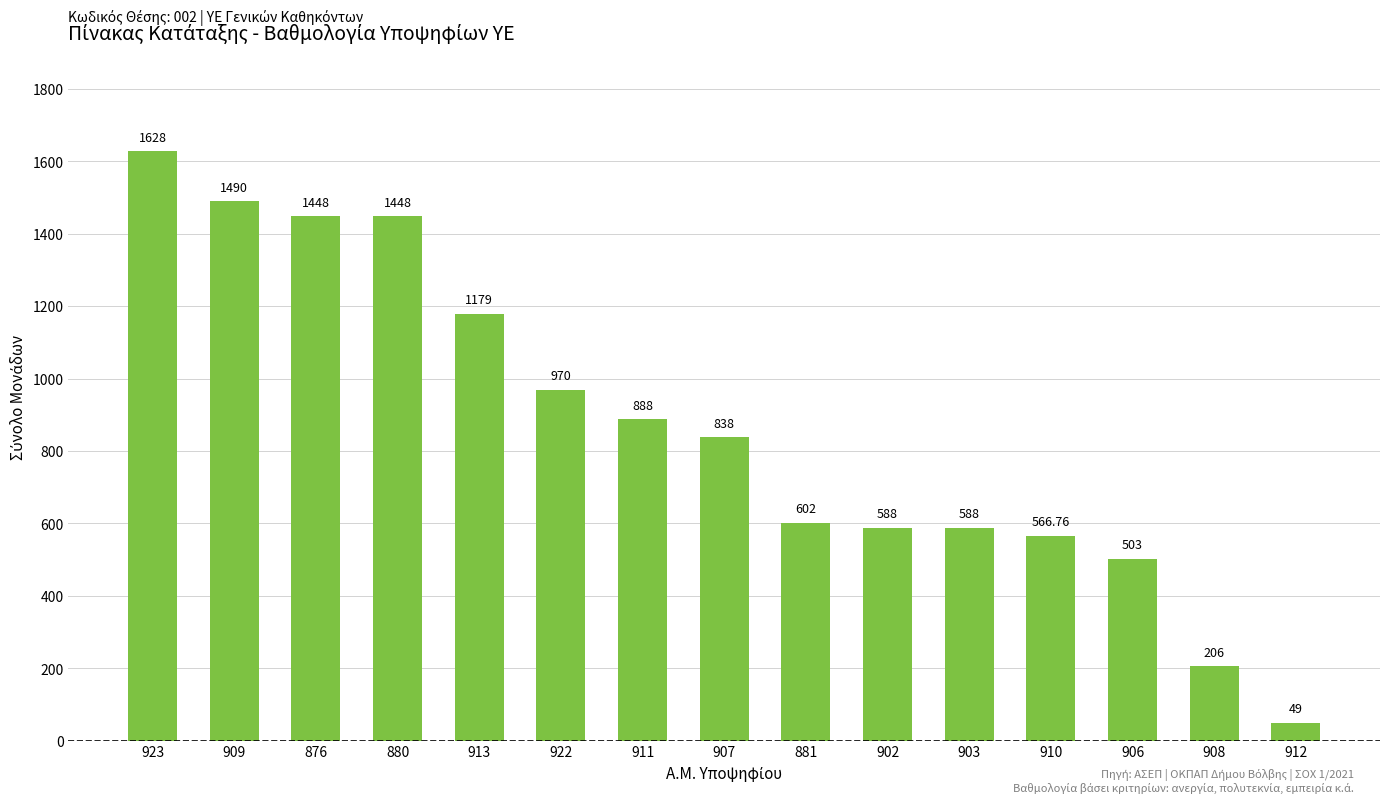

What is the average value?

866.1